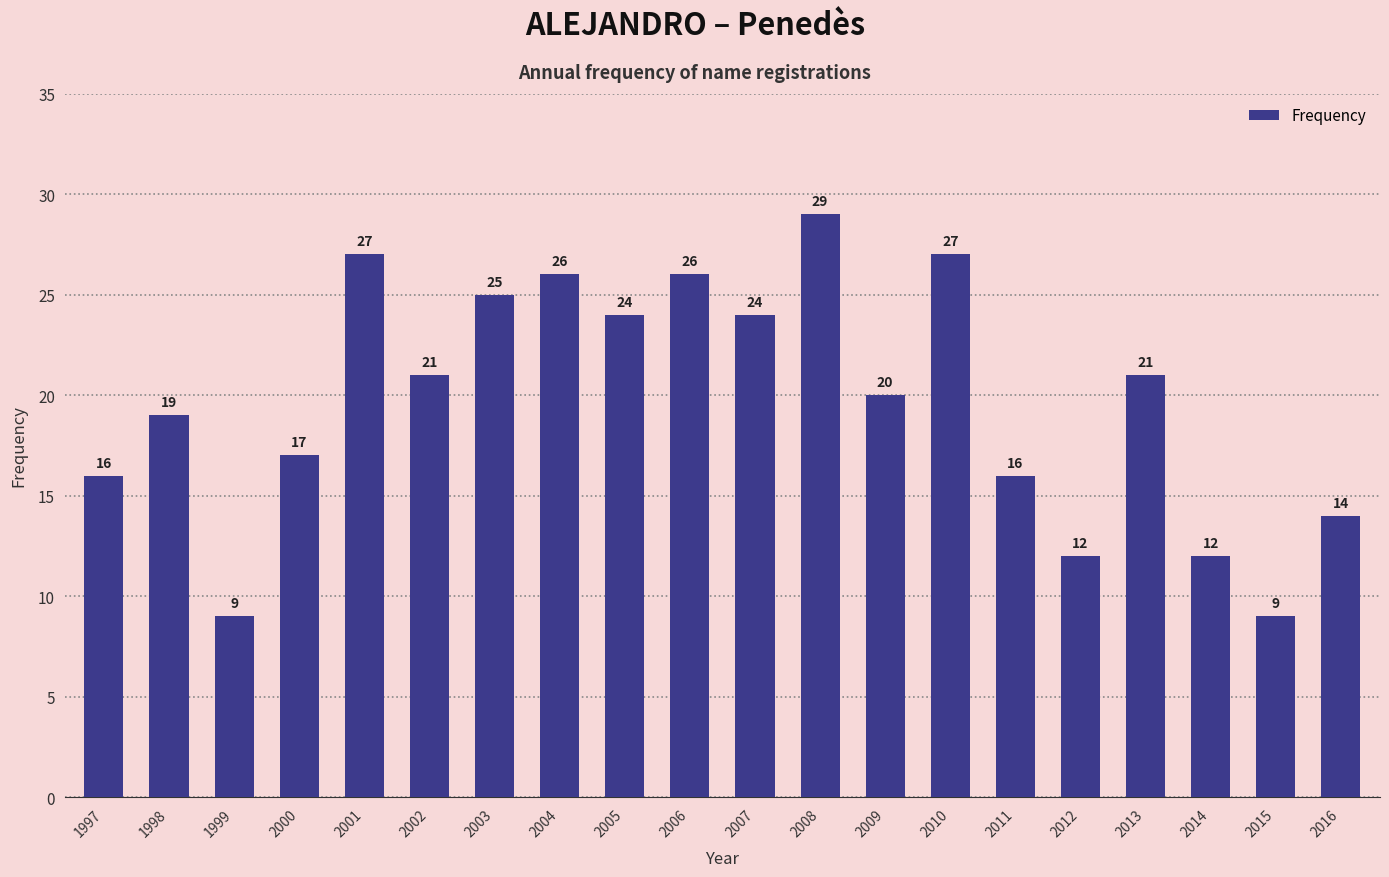

What is the change in value from 2002 to 2005?

+3